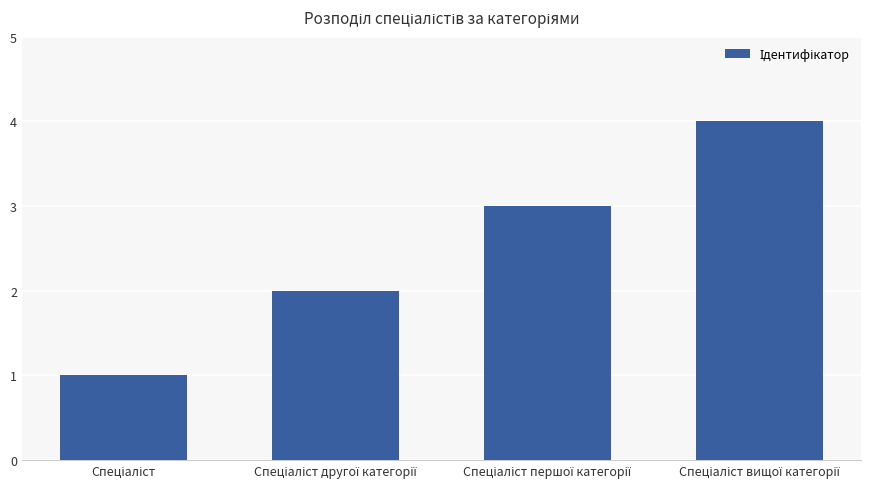

What is the difference between the maximum and minimum values?

3